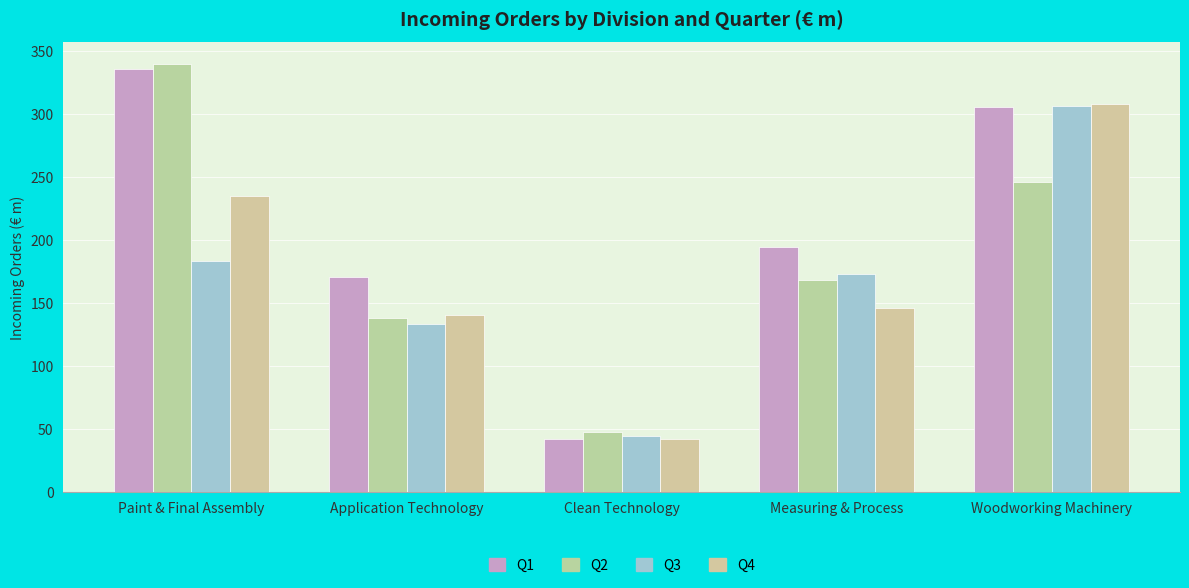

What are all the series names shown in the legend?

Q1, Q2, Q3, Q4